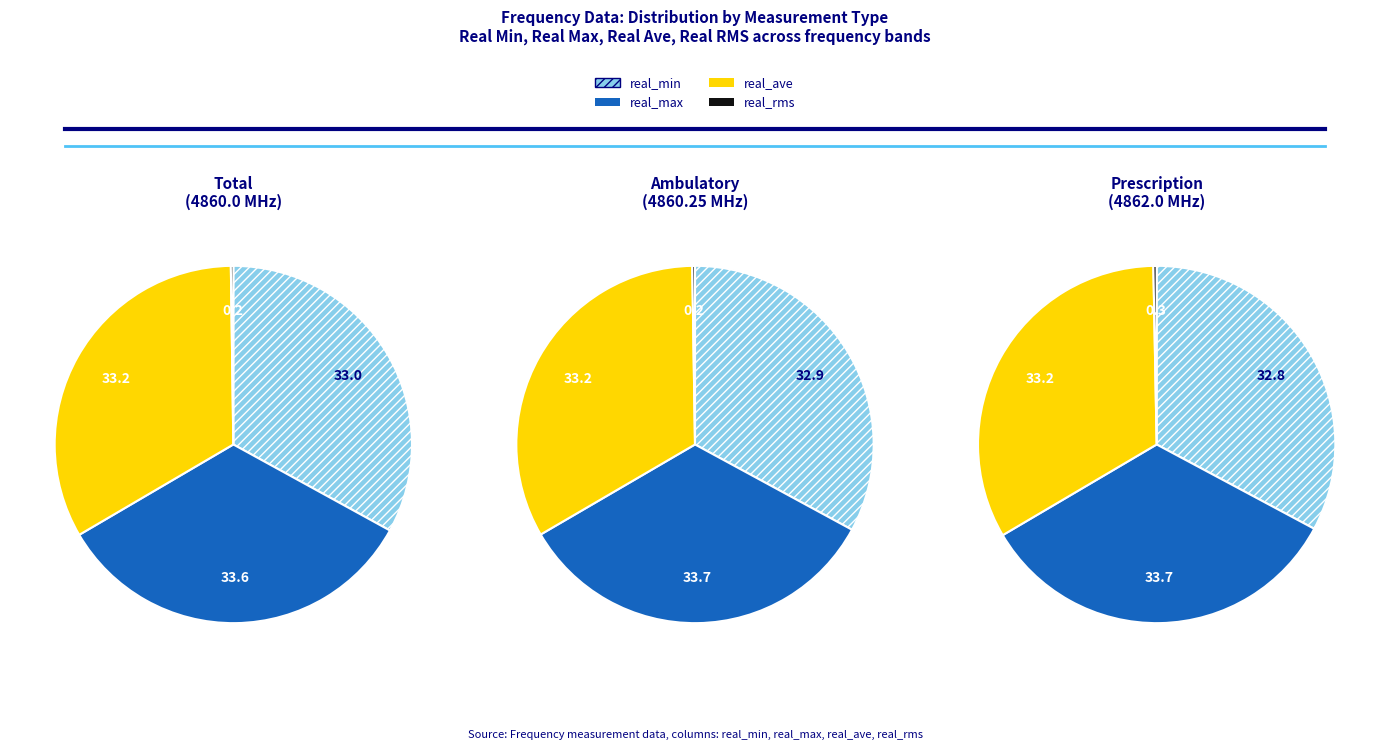

The 4861.75 slice represents 17% of the pie. True or false?

False